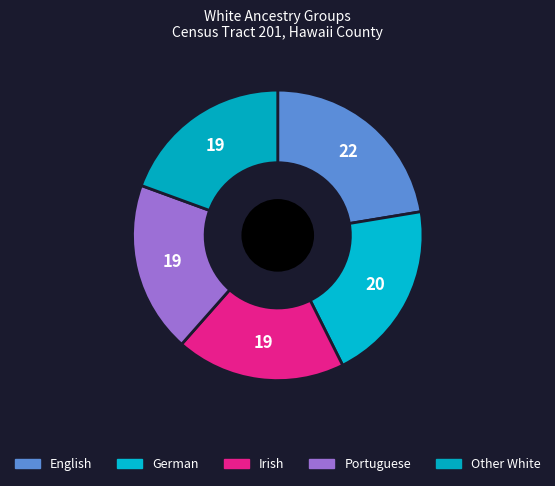

Count the number of slices in the pie.

5